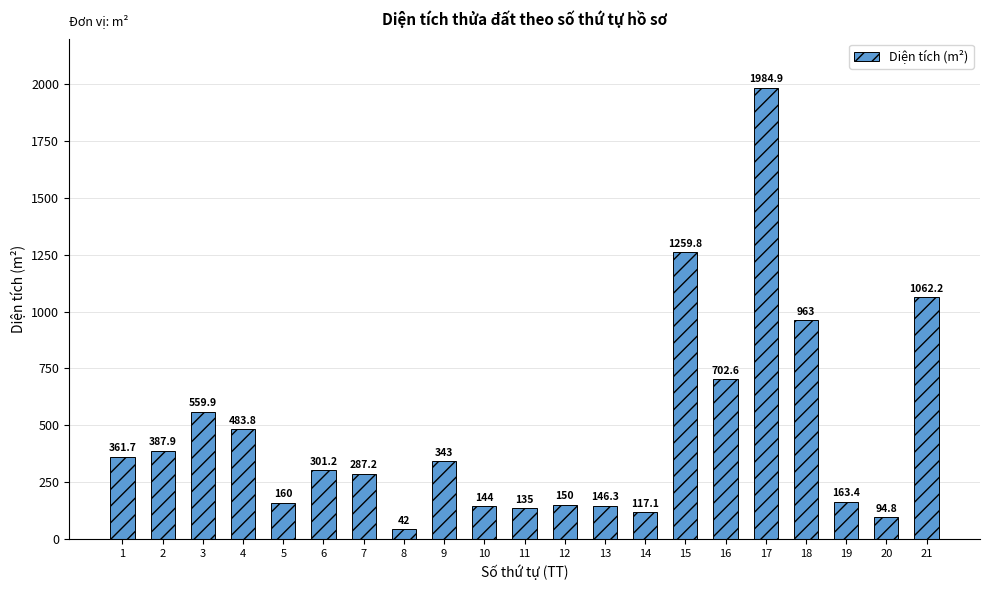

What is the change in value from 5 to 17?

+1824.9